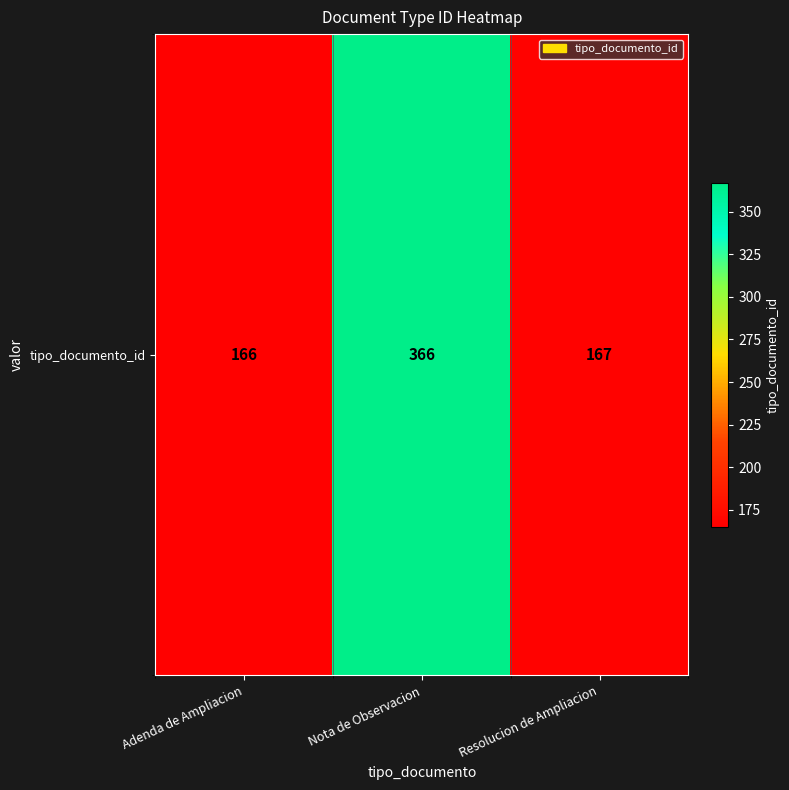

Rank the categories by value from lowest to highest.

Adenda de Ampliacion, Resolucion de Ampliacion, Nota de Observacion